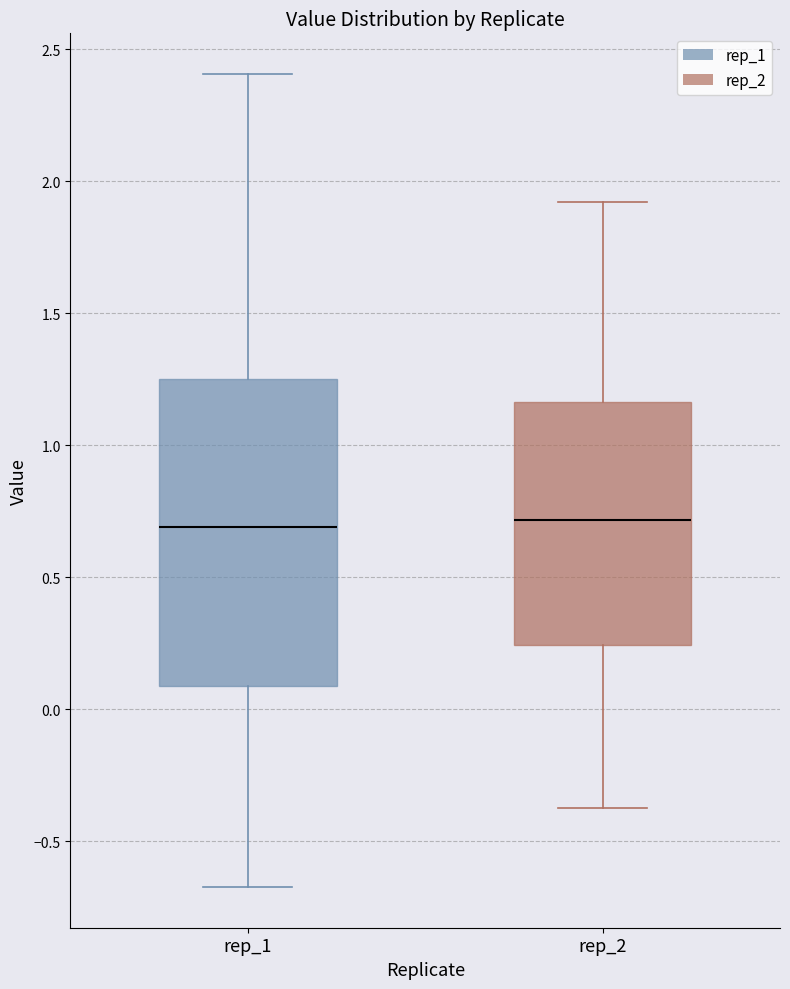

Reading left to right, read every box against the y-axis: the position of its median line, the range the box covers, and the ends of its whiskers. The values are not printed on the chart, so give them approximately, as read against the axis.

rep_1: median 0.70, box 0.10 to 1.25, whiskers -0.65 to 2.40
rep_2: median 0.70, box 0.25 to 1.15, whiskers -0.35 to 1.90